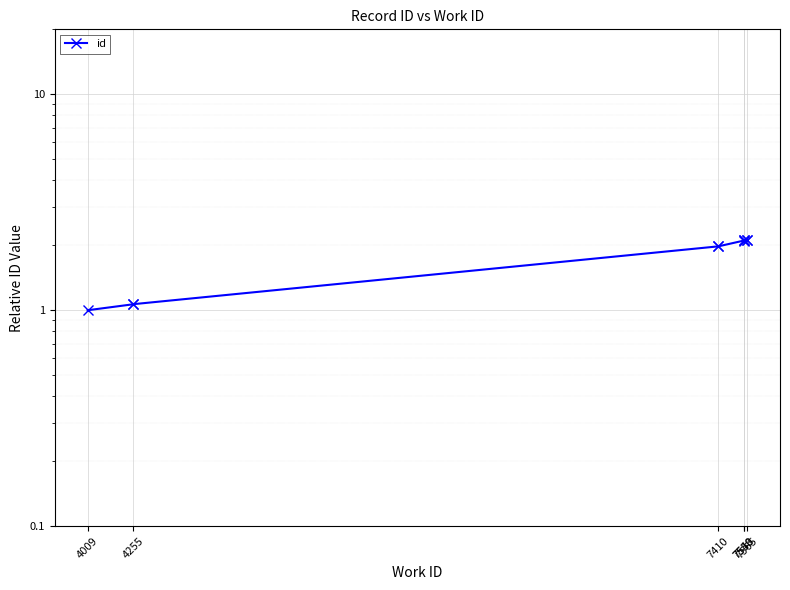

What position from the right is 6?

4